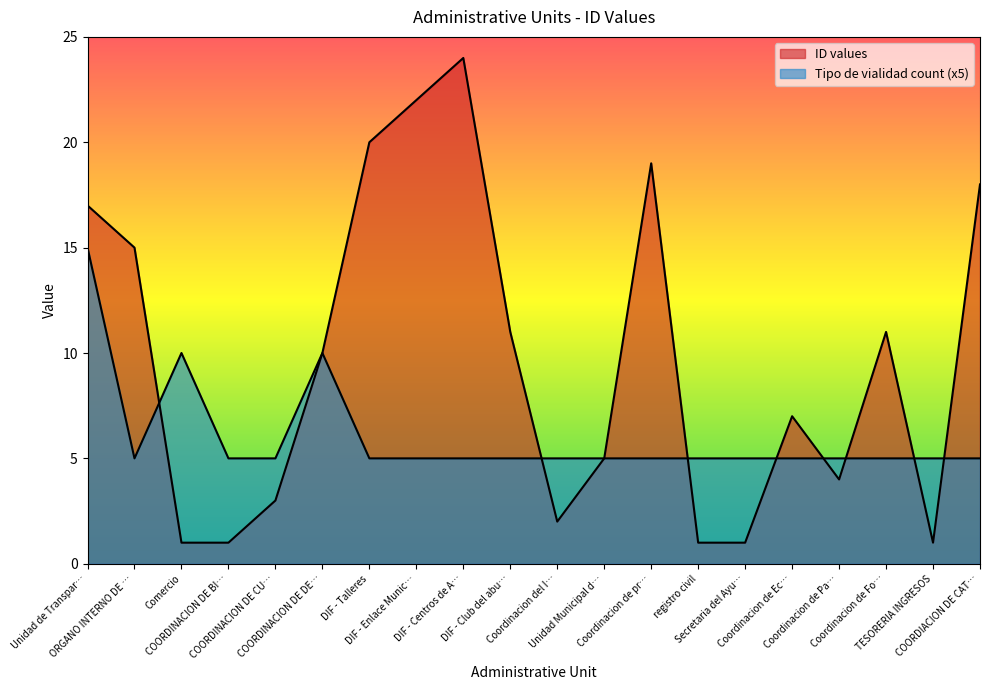

In ID values, how many points are higher than both neighbors (excluding endpoints)?

4